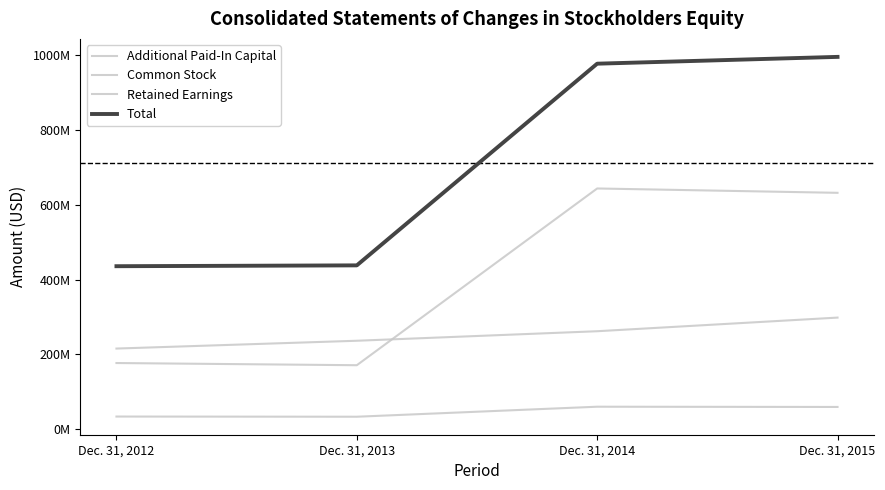

Is the value of Additional Paid-In Capital at Dec. 31, 2015 greater than the value of Total at Dec. 31, 2014?

No